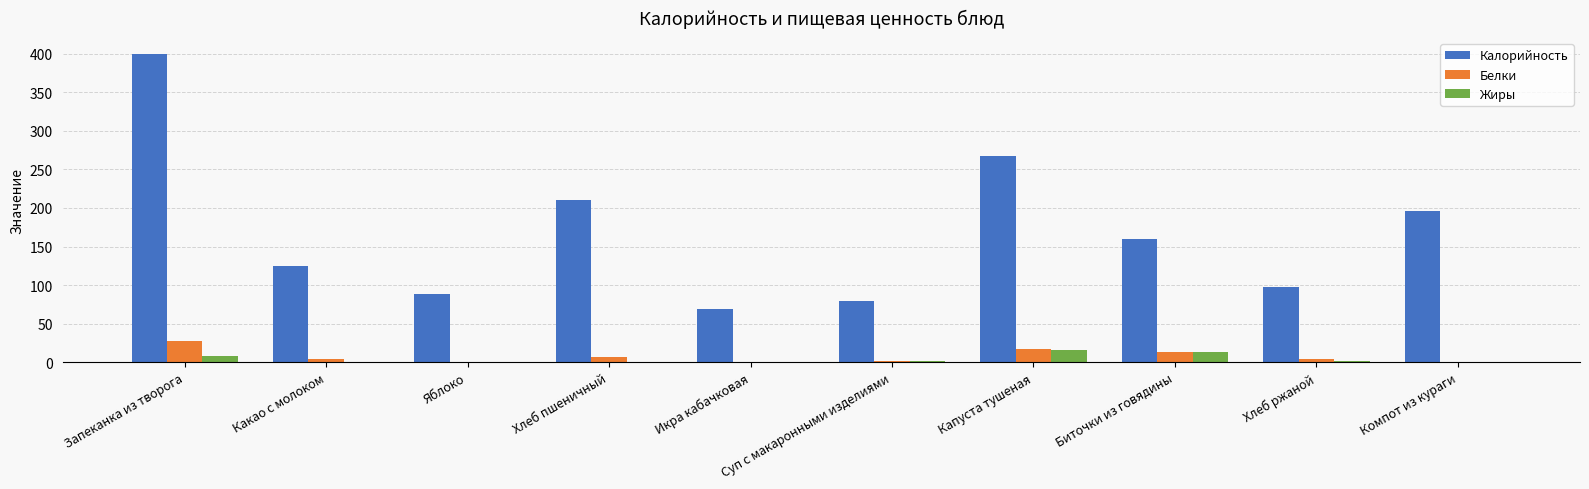

How many data points does each series have?

10